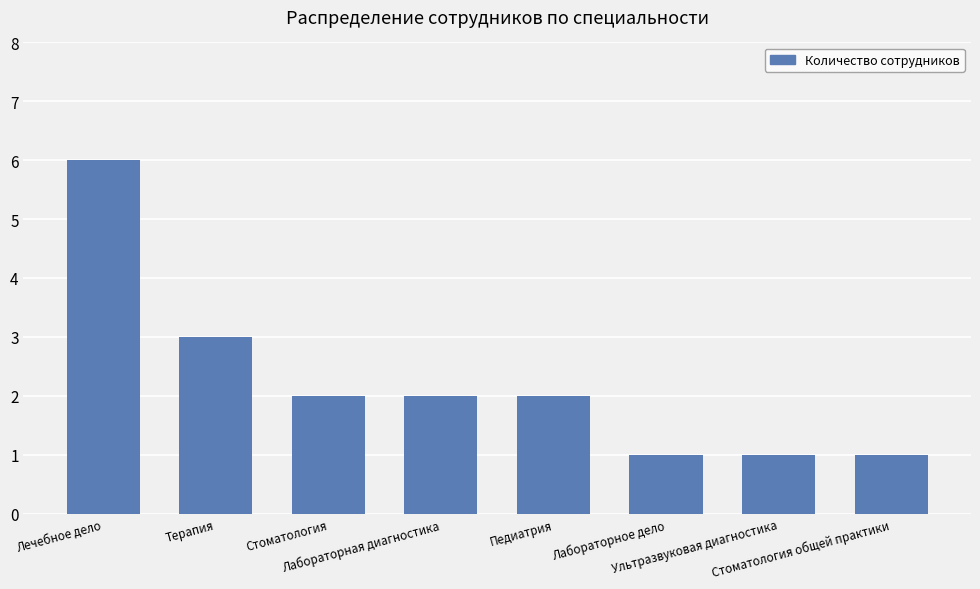

What is the maximum value shown in the chart?

6